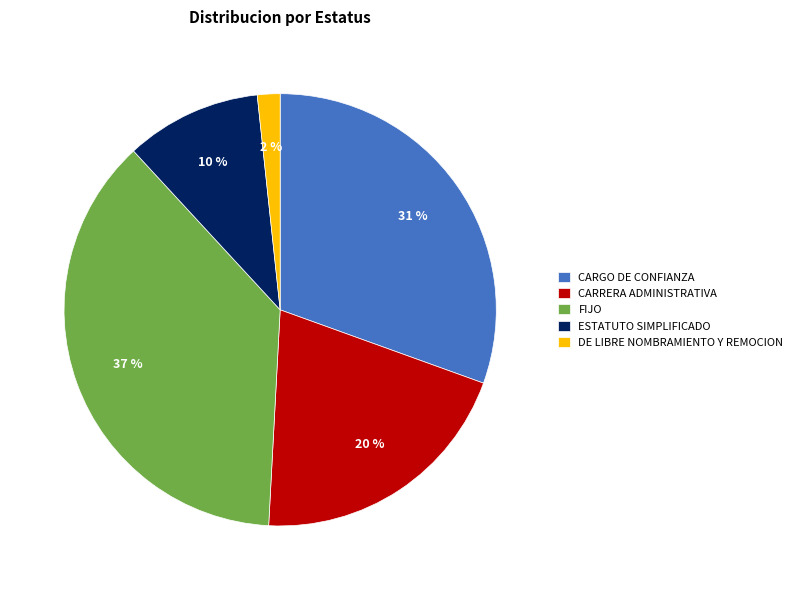

Does ESTATUTO SIMPLIFICADO represent more than half of the total?

No